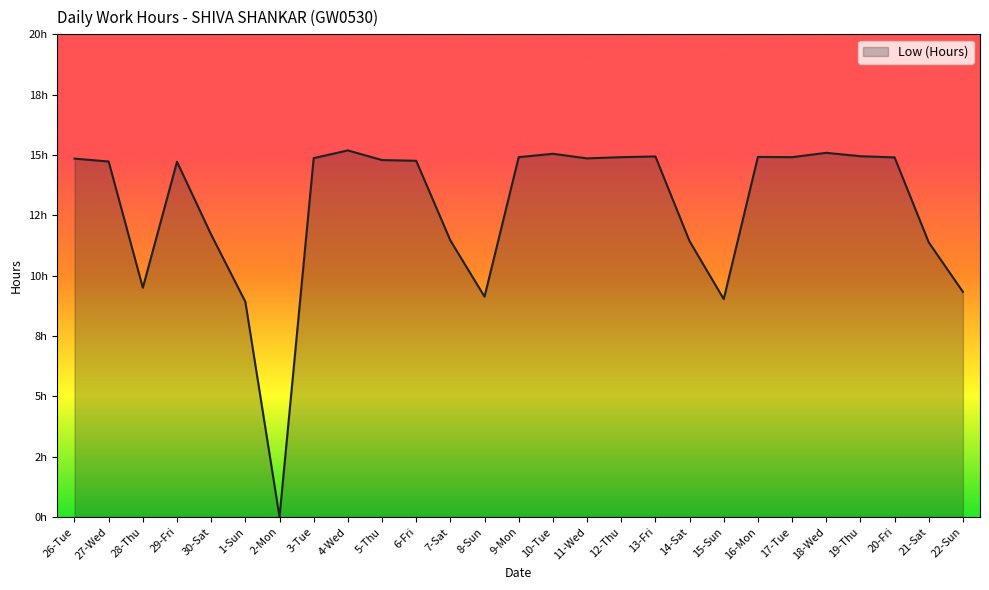

What is the difference between the maximum and minimum values?

15.2